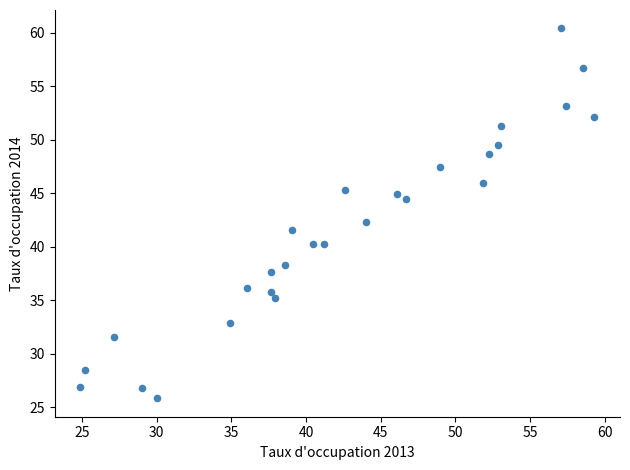

What is the range of Y values (max minus min)?

34.5